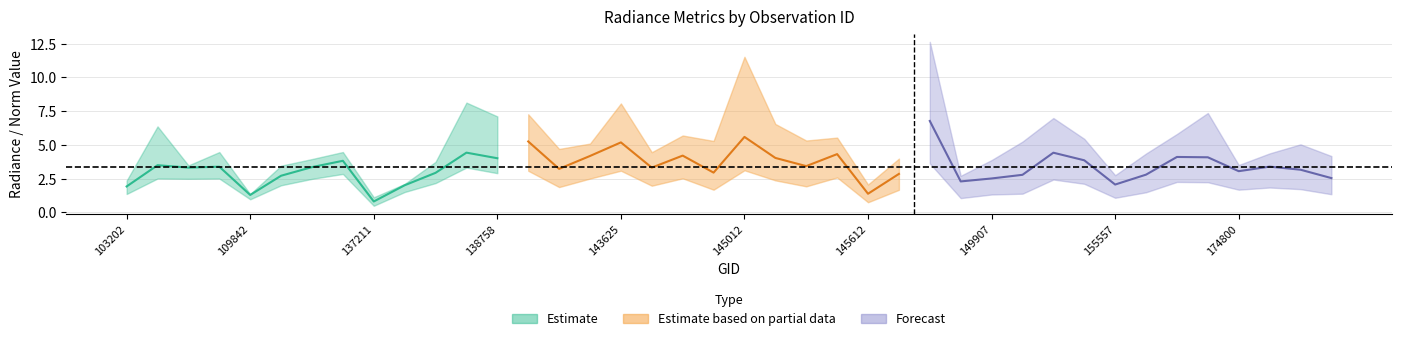

What is the minimum value for rade9_aggzone_norm?

0.6